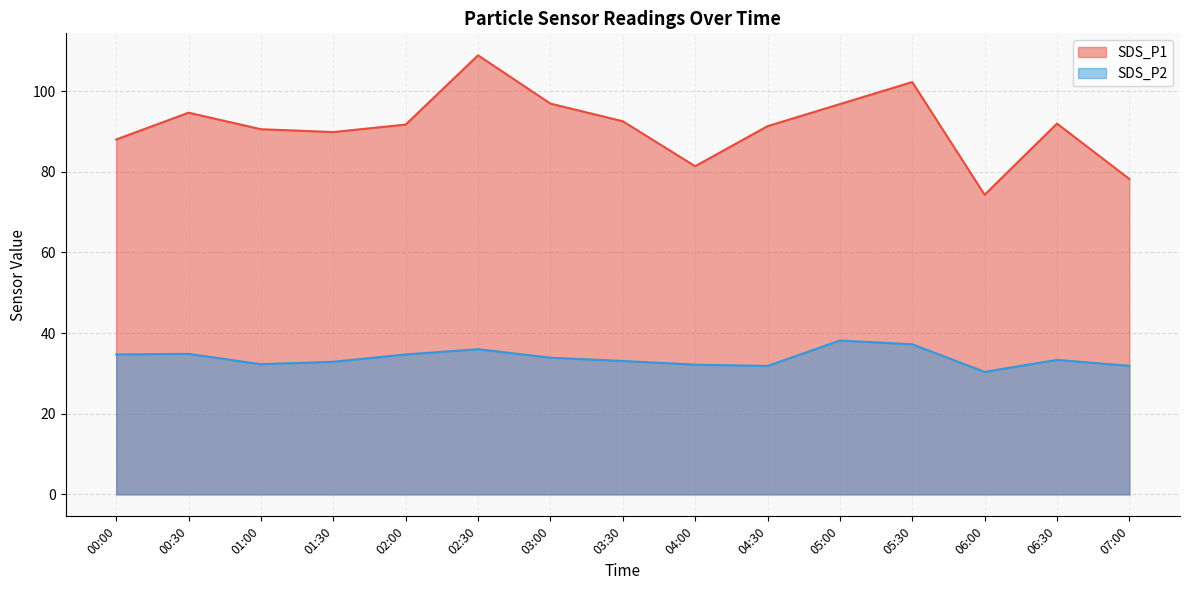

True or false: SDS_P2 and SDS_P1 intersect in this chart.

False